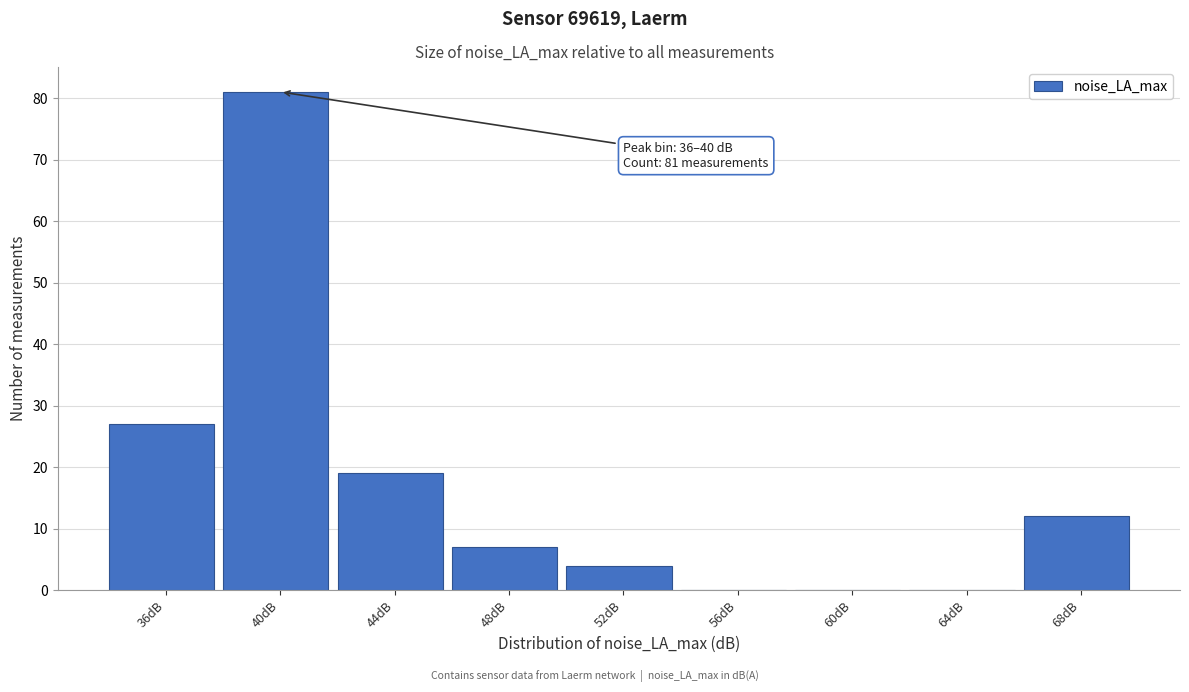

Reading left to right, extract all data points from this chart.

36dB=27	40dB=81	44dB=19	48dB=7	52dB=4	56dB=0	60dB=0	64dB=0	68dB=12